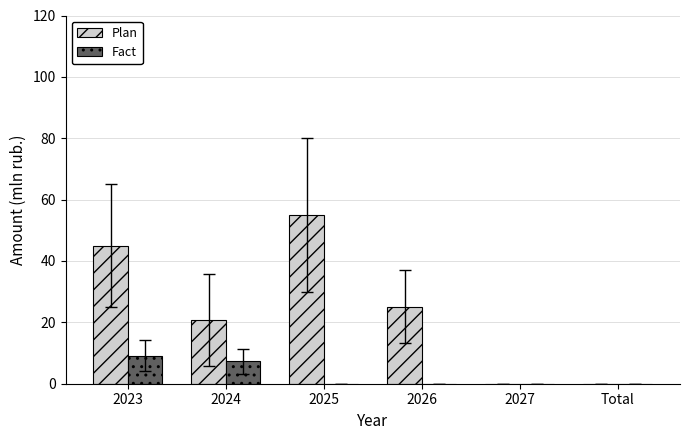

Read the Plan value at 2024.

20.8